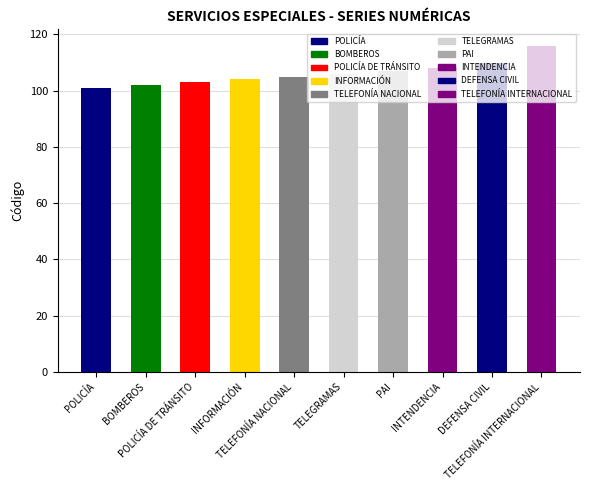

What is the smallest value displayed?

101